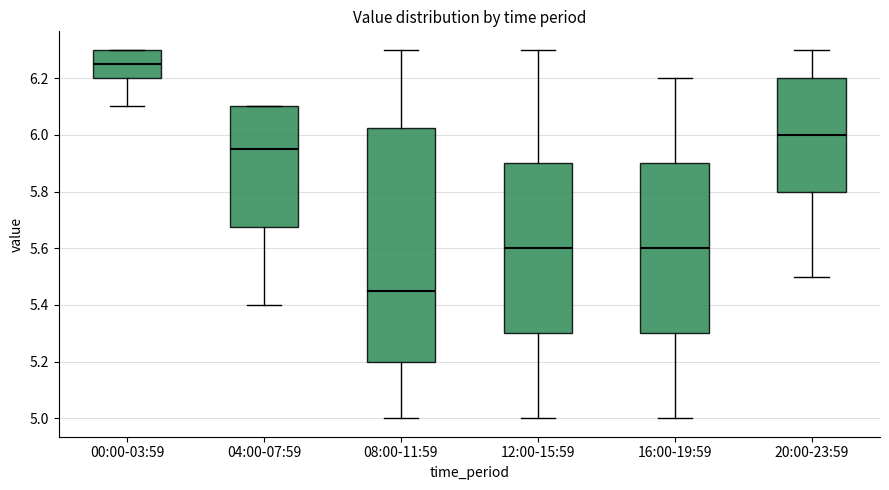

Reading left to right, transcribe this box plot: for each box, give where its median line is, the range the box spans, and where its two whiskers end, as read against the y-axis. The values are not printed on the chart, so give them approximately, as read against the axis.

00:00-03:59: median 6.26, box 6.20 to 6.30, whiskers 6.10 to 6.30
04:00-07:59: median 5.96, box 5.68 to 6.10, whiskers 5.40 to 6.10
08:00-11:59: median 5.46, box 5.20 to 6.02, whiskers 5.00 to 6.30
12:00-15:59: median 5.60, box 5.30 to 5.90, whiskers 5.00 to 6.30
16:00-19:59: median 5.60, box 5.30 to 5.90, whiskers 5.00 to 6.20
20:00-23:59: median 6.00, box 5.80 to 6.20, whiskers 5.50 to 6.30